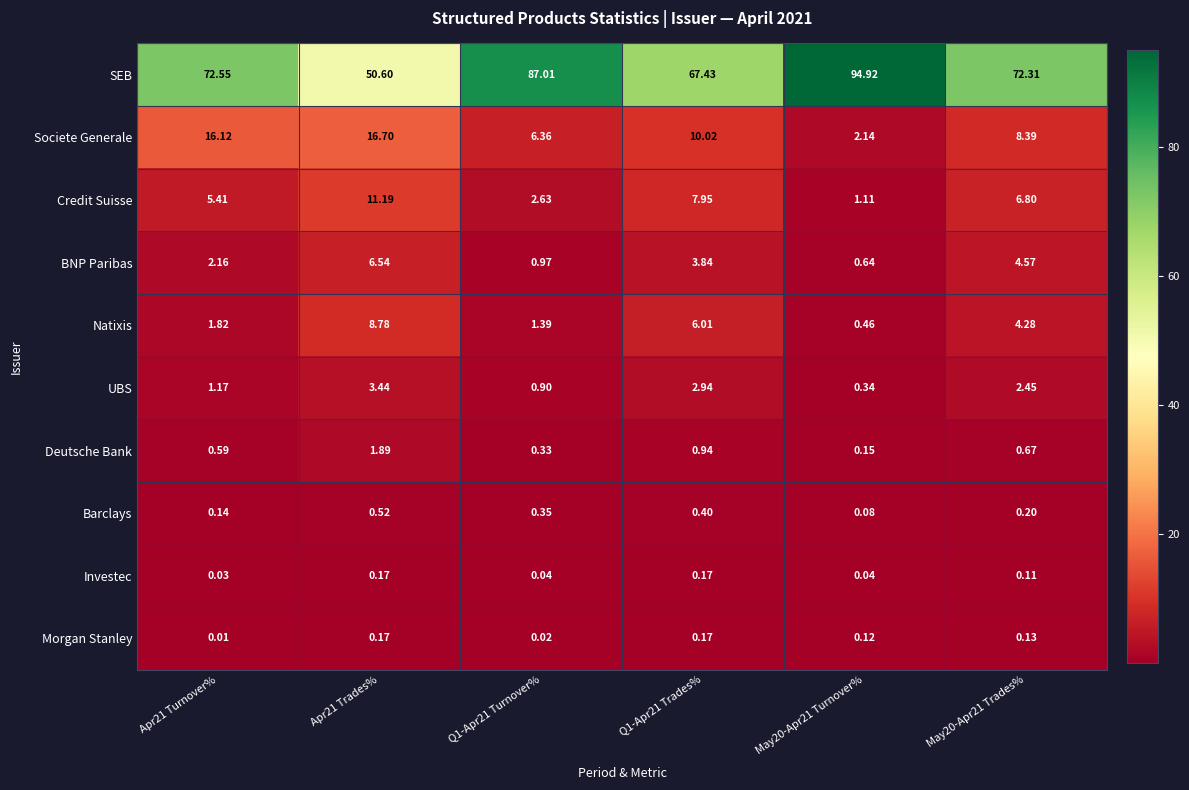

At Q1-Apr21 Turnover%, list the series in order from largest to smallest.

SEB, Societe Generale, Credit Suisse, Natixis, BNP Paribas, UBS, Barclays, Deutsche Bank, Investec, Morgan Stanley